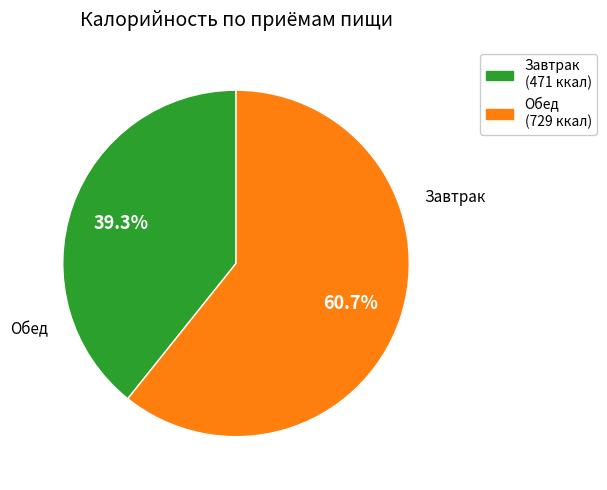

Which category accounts for the majority?

Обед